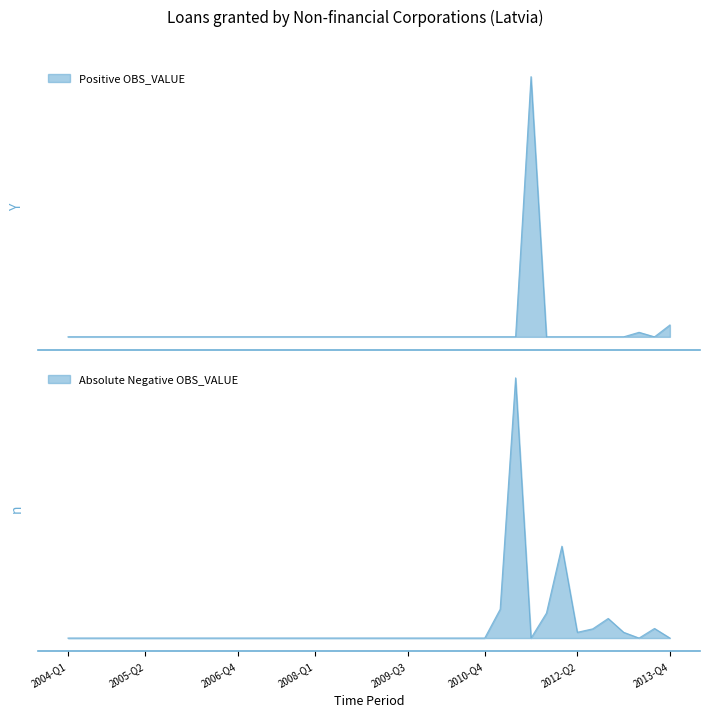

The chart shows a value of 43.2 at 2008-Q2. True or false?

False